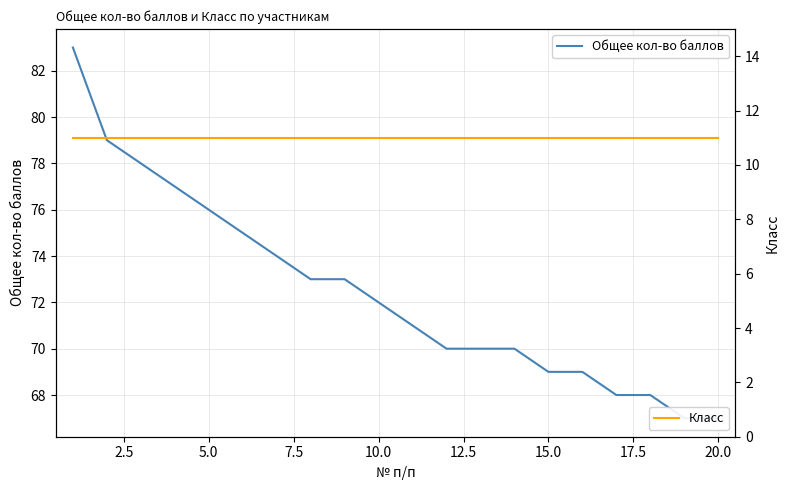

What is the maximum value shown in the chart?

83